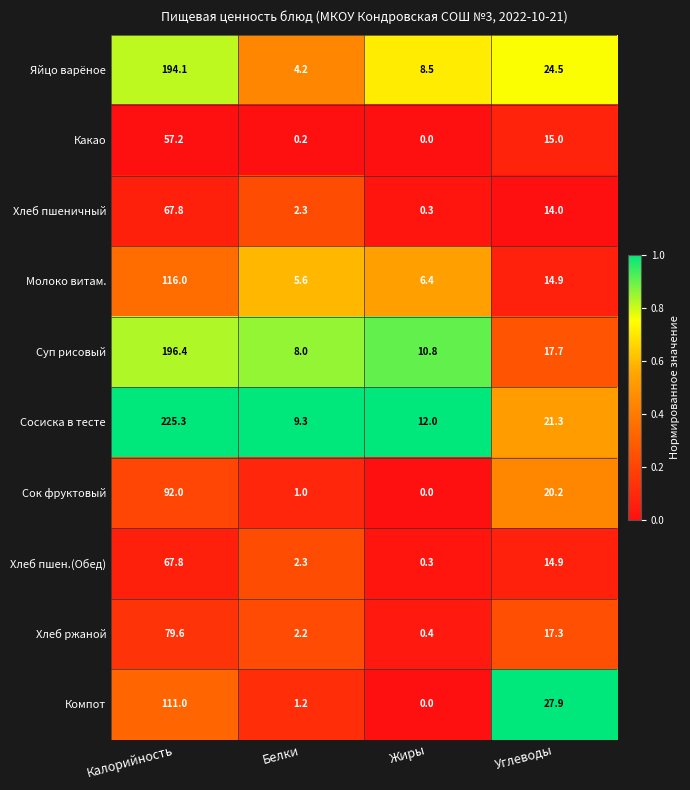

How many positive values does the Компот series have?

3